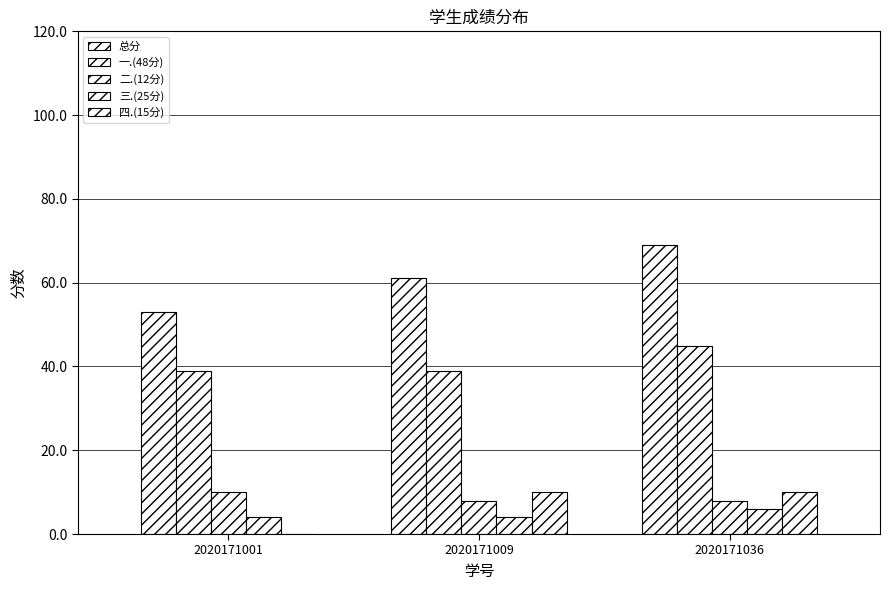

At how many categories does at least one series exceed 52?

3